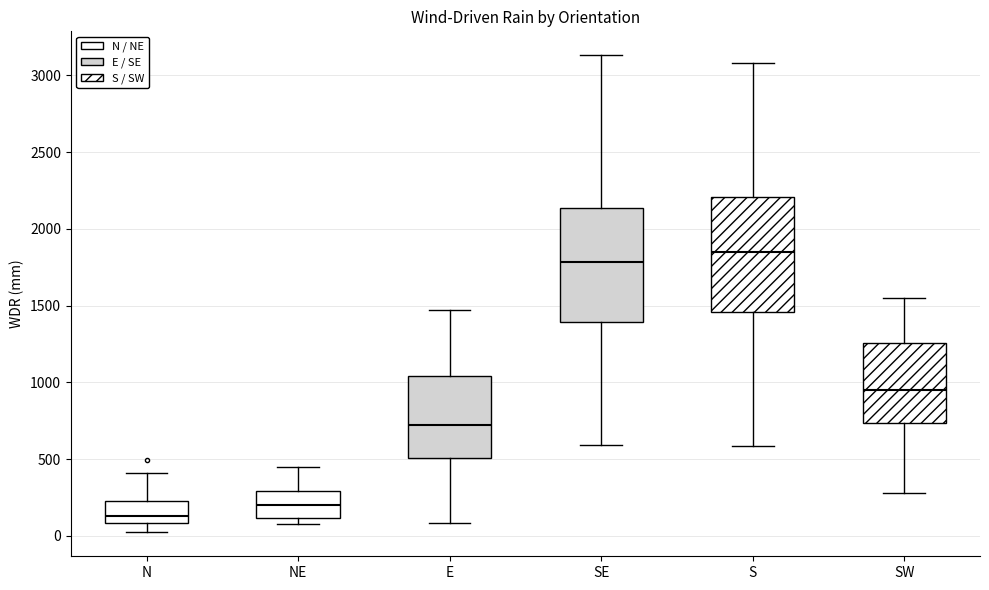

Which box has the highest median line?

S